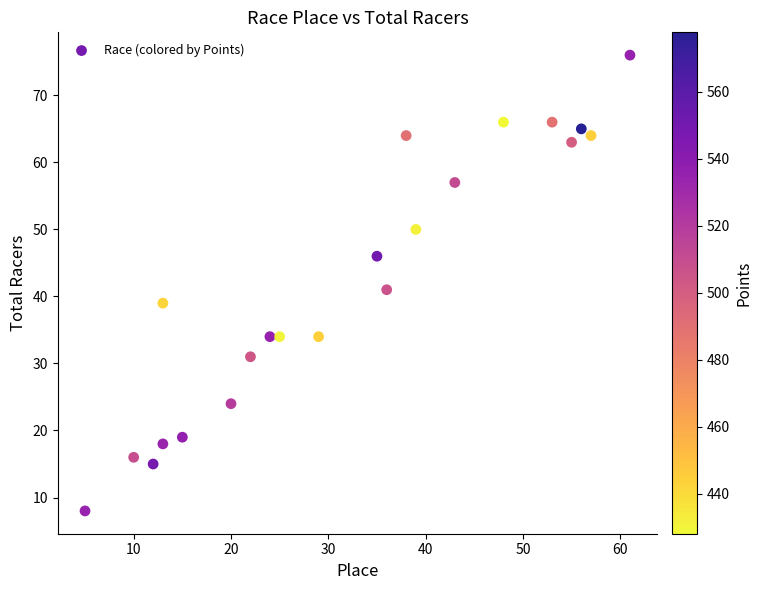

What Y value in the scatter plot is closest to 42?

41